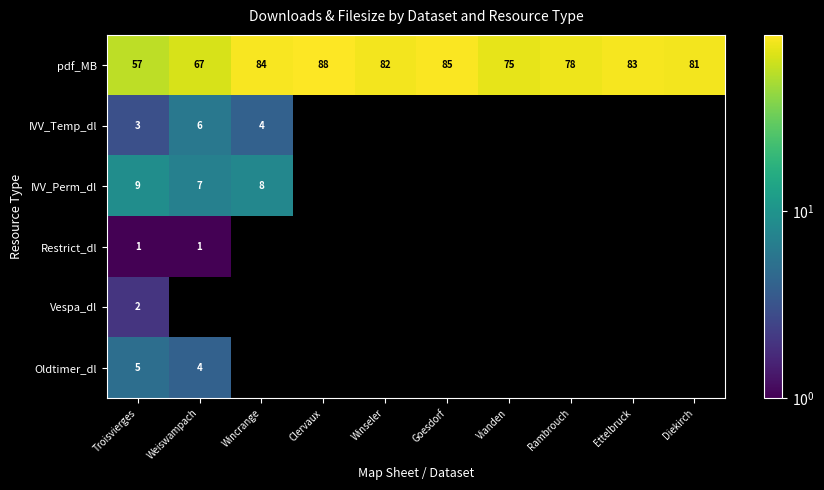

Between Clervaux and Winseler, which series saw the biggest shift?

pdf_MB